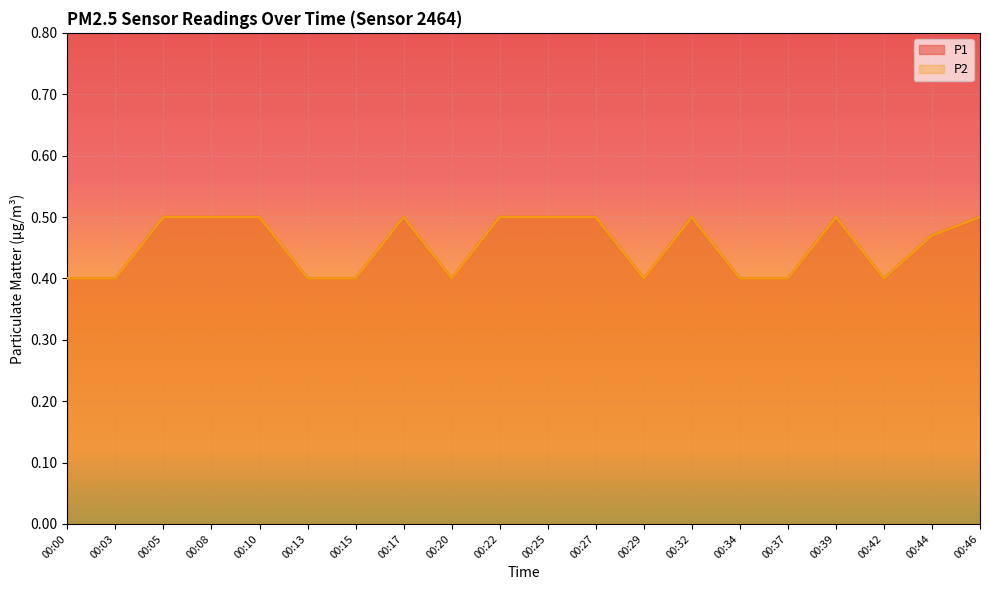

Which series has the widest spread of values?

P1